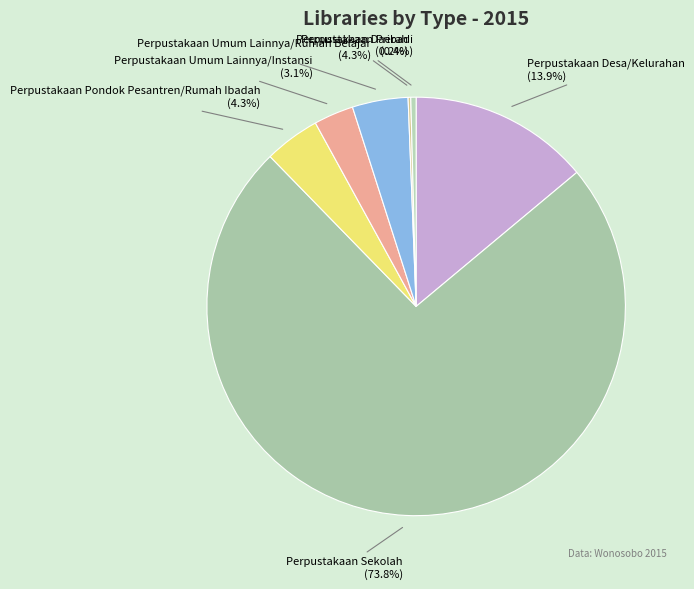

Which slice is the largest?

Perpustakaan Sekolah